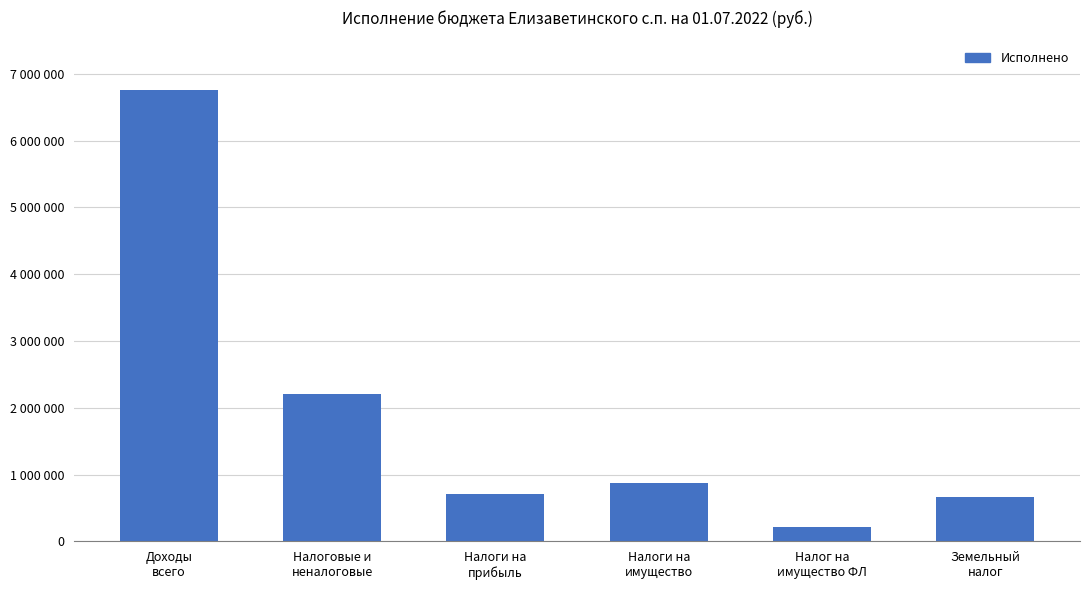

Which category has the highest value across all series?

Доходы
всего